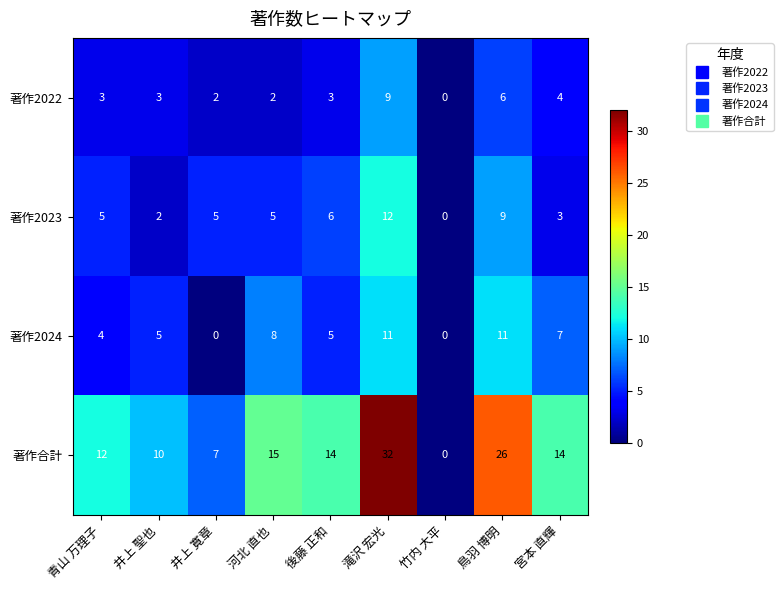

At 滝沢 宏光, list the series in order from largest to smallest.

著作合計, 著作2023, 著作2024, 著作2022